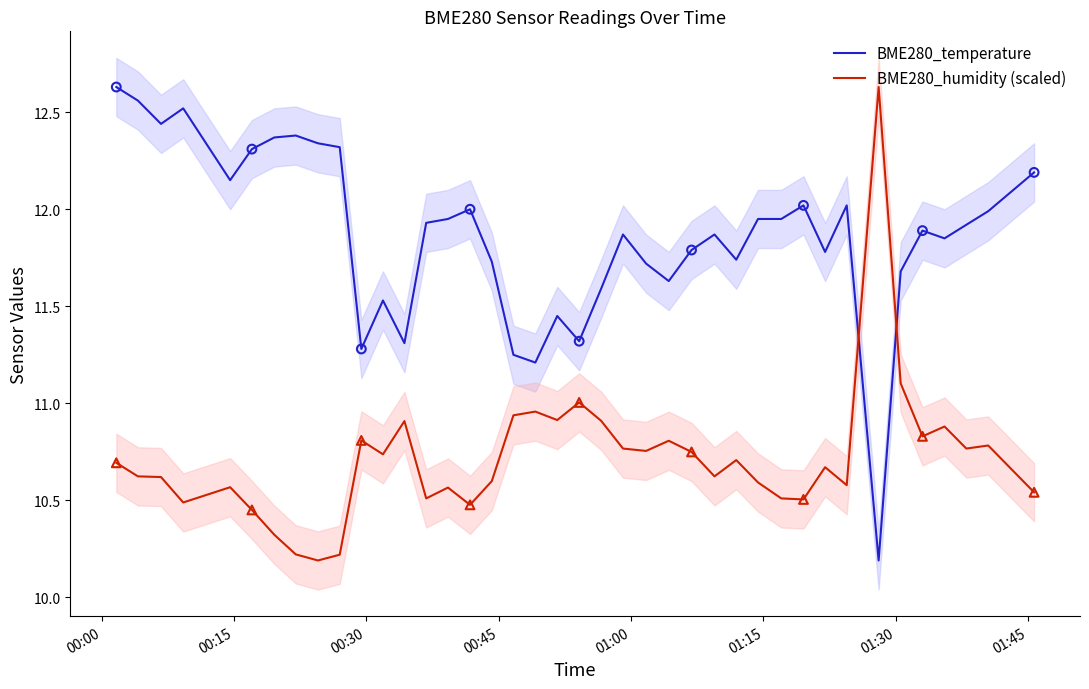

Is the value of BME280_humidity (scaled) at 00:00 greater than the value of BME280_temperature at 16?

No